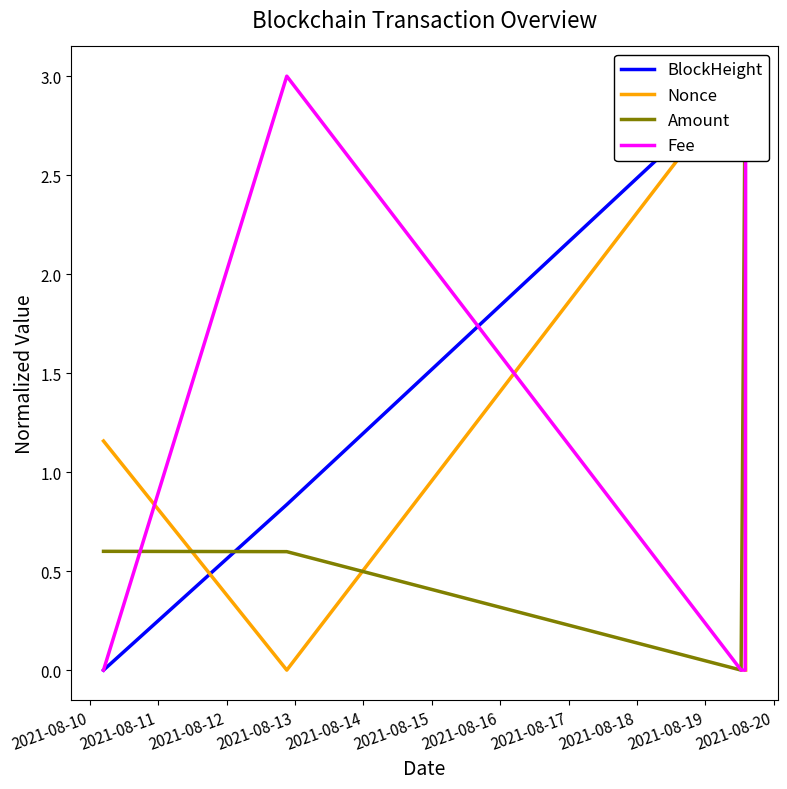

Count the number of categories in the chart.

5